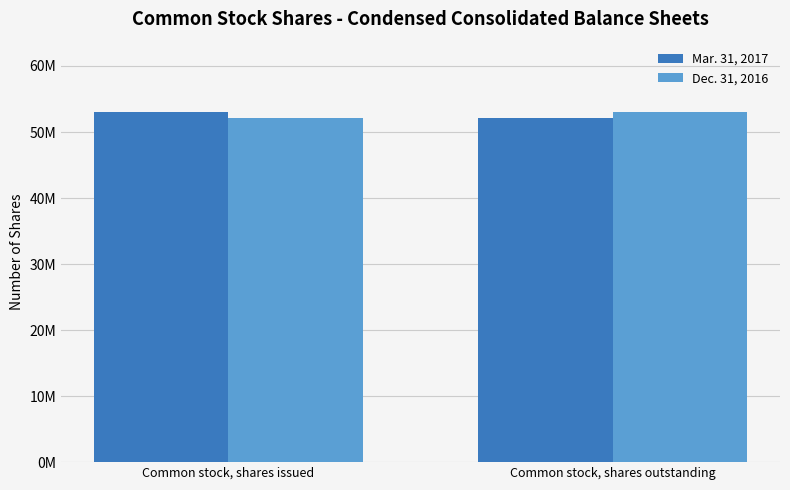

What are all the series names shown in the legend?

Mar. 31, 2017, Dec. 31, 2016